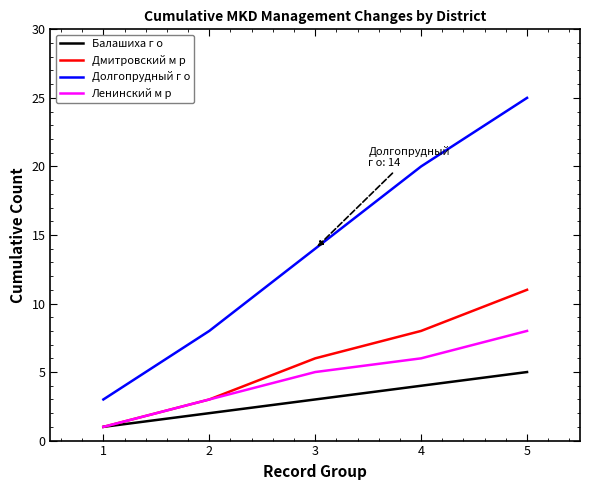

Is it true that Ленинский м р equals 3 at 2?

True